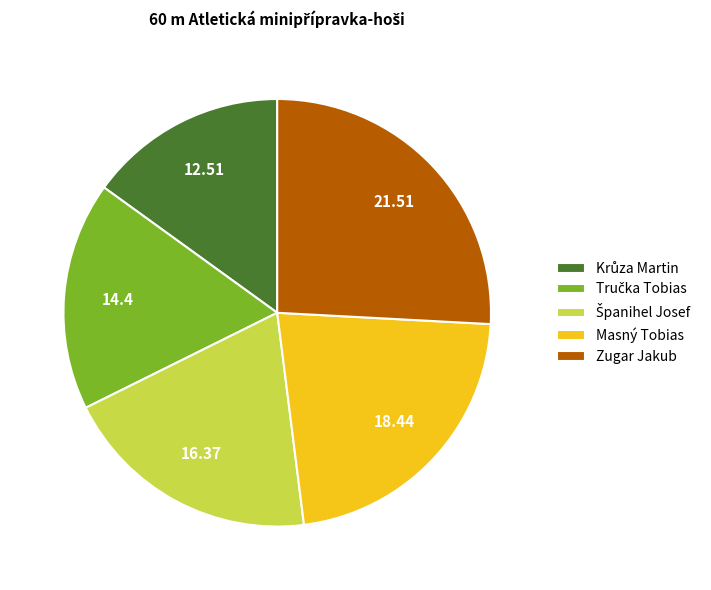

Which slice is the largest?

Zugar Jakub